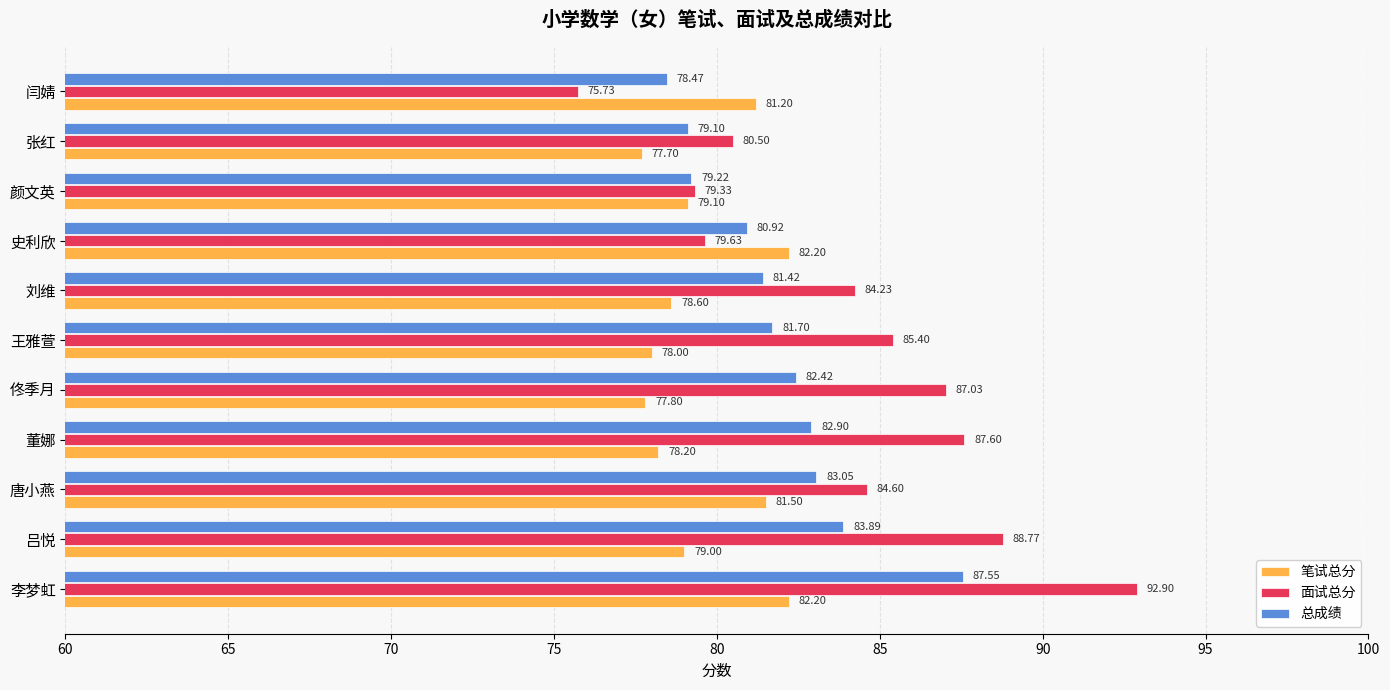

Where is 总成绩 nearest to the value 83?

唐小燕